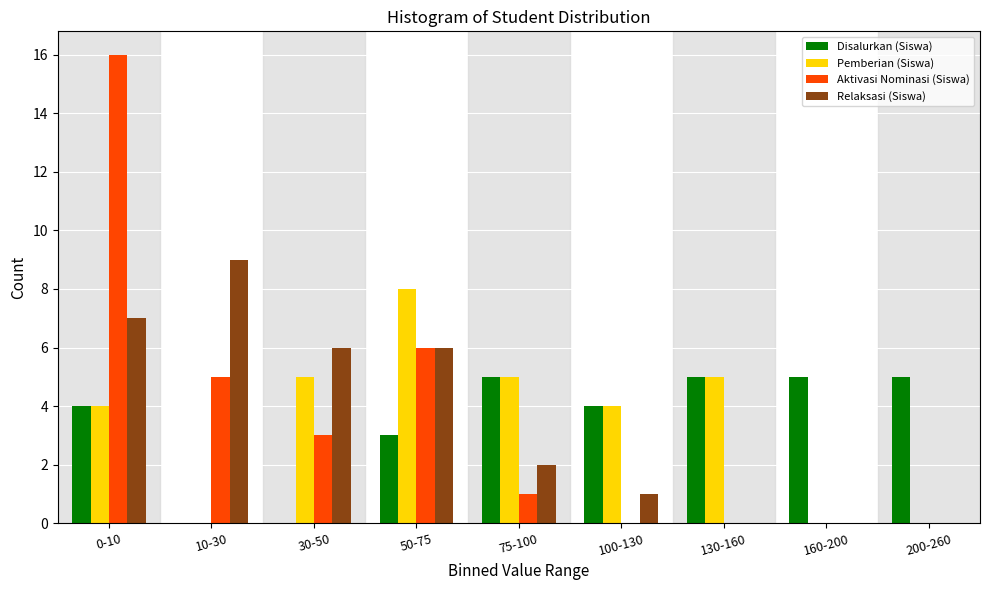

Is it true that Pemberian (Siswa) equals 3 at 200-260?

False